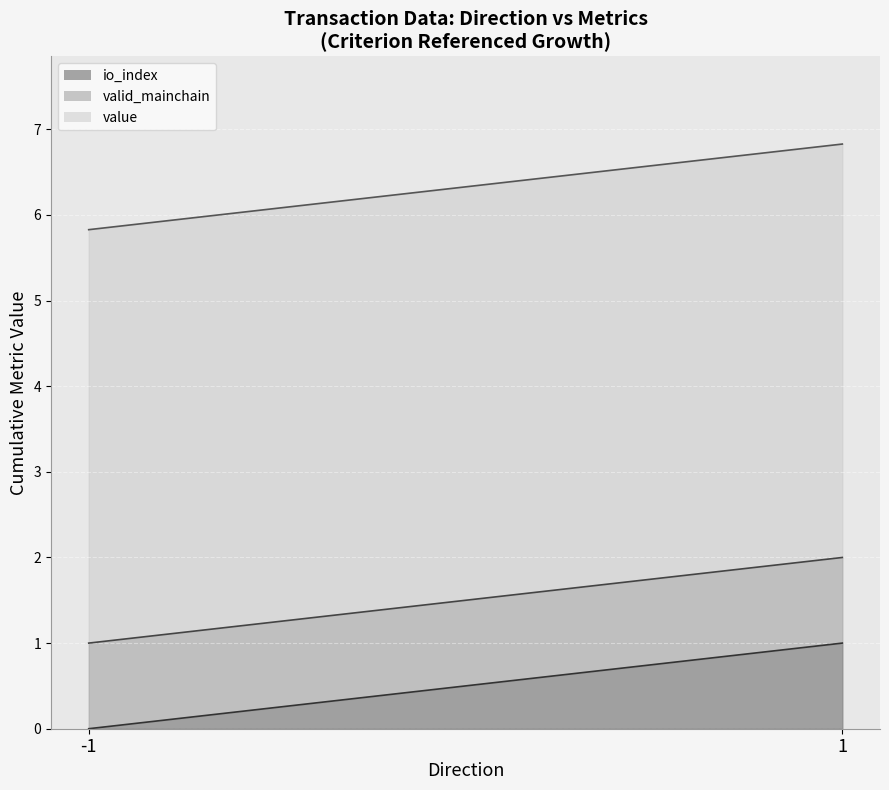

True or false: value and valid_mainchain cross at least once.

False